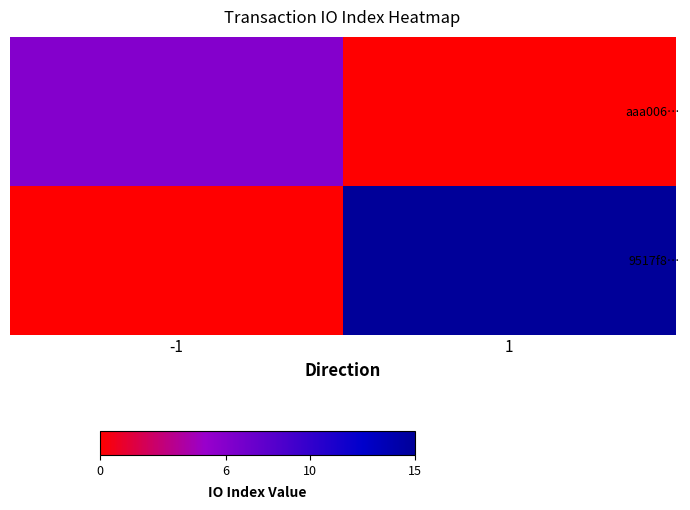

What is the greatest value displayed?

15